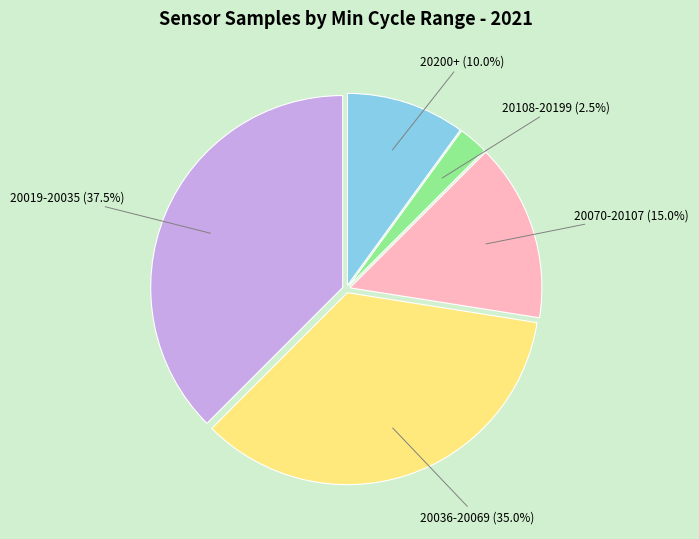

Is there a majority slice in this chart?

No